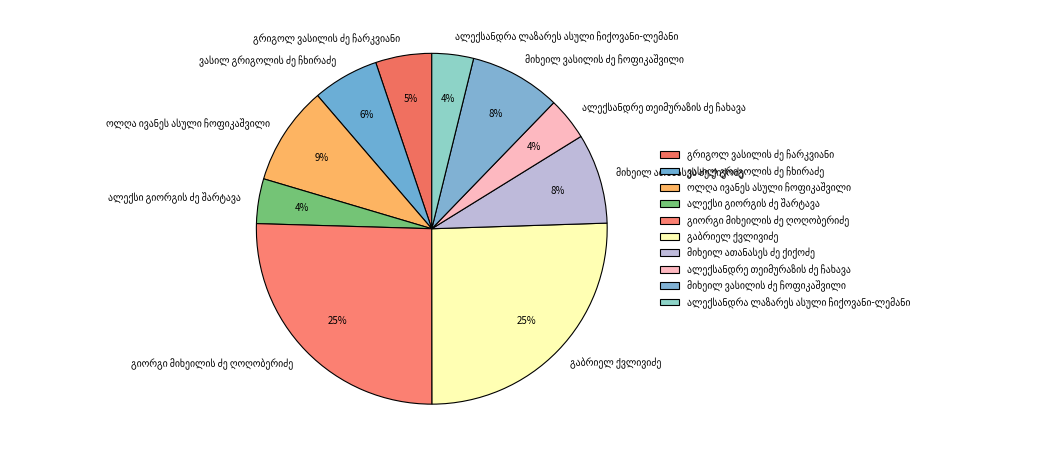

Is there any slice that represents more than half of the pie?

No